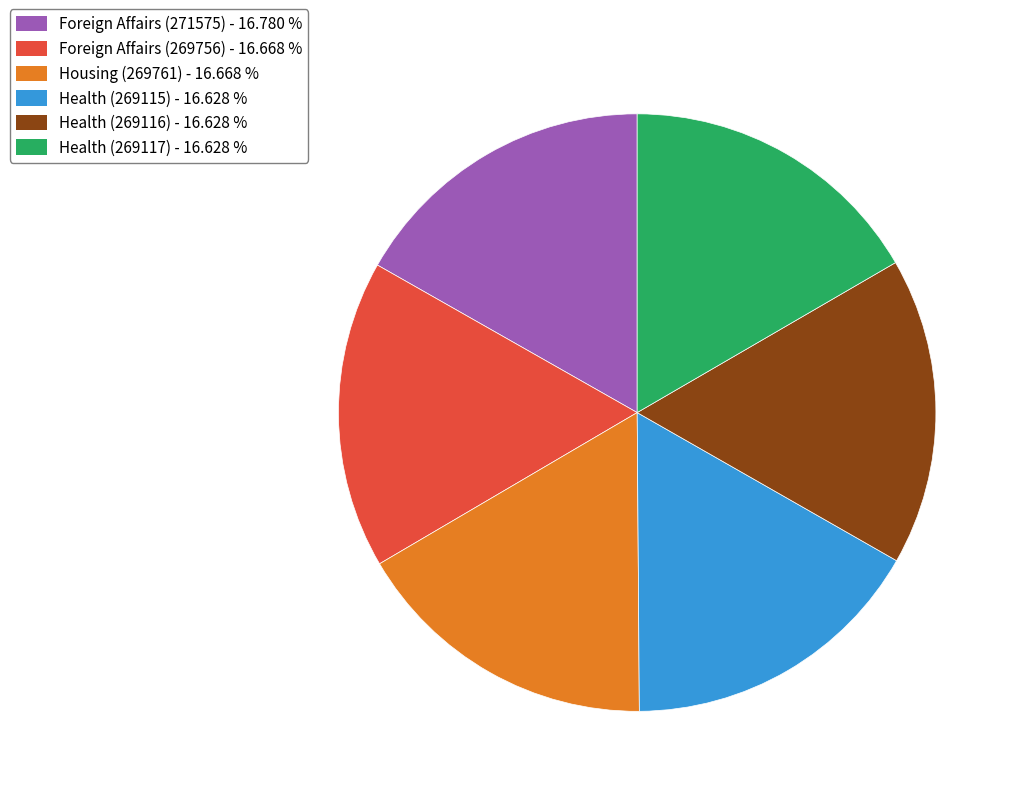

Is there a majority slice in this chart?

No